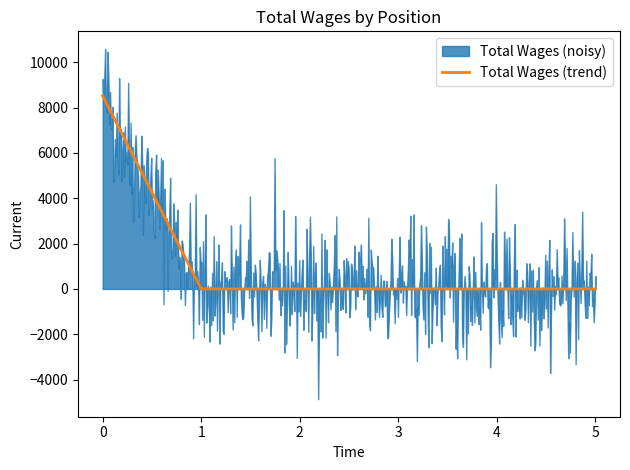

What is the maximum value for Total Wages (trend)?

8515.0